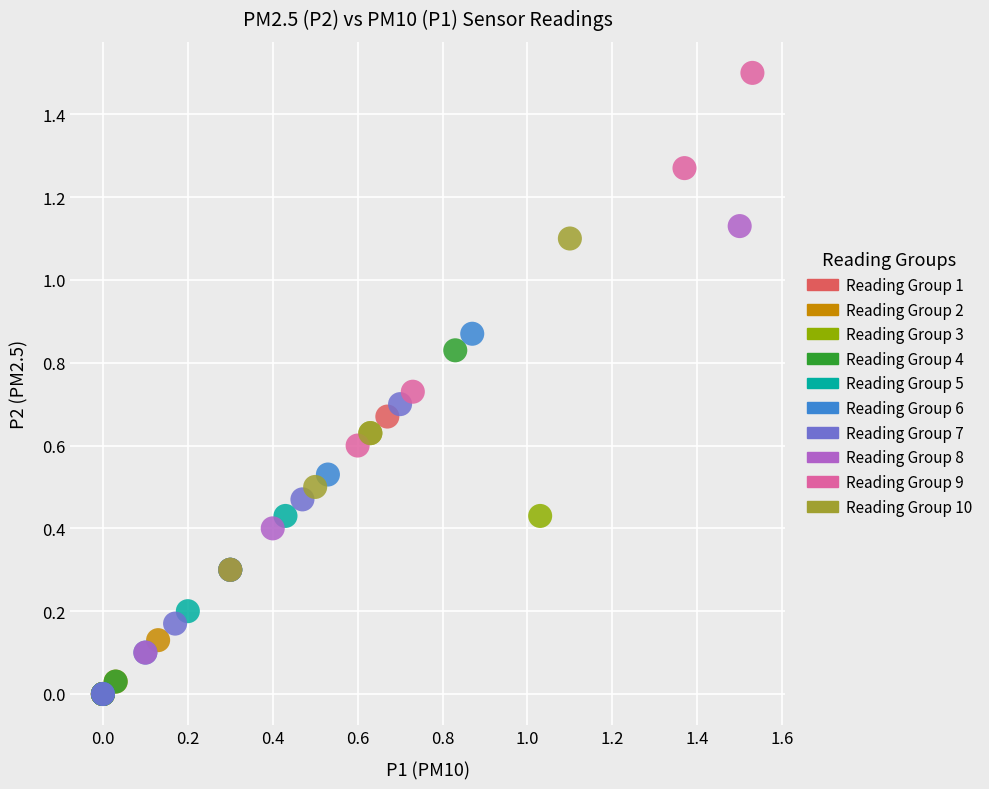

Which series contains the highest Y value?

Reading Group 9